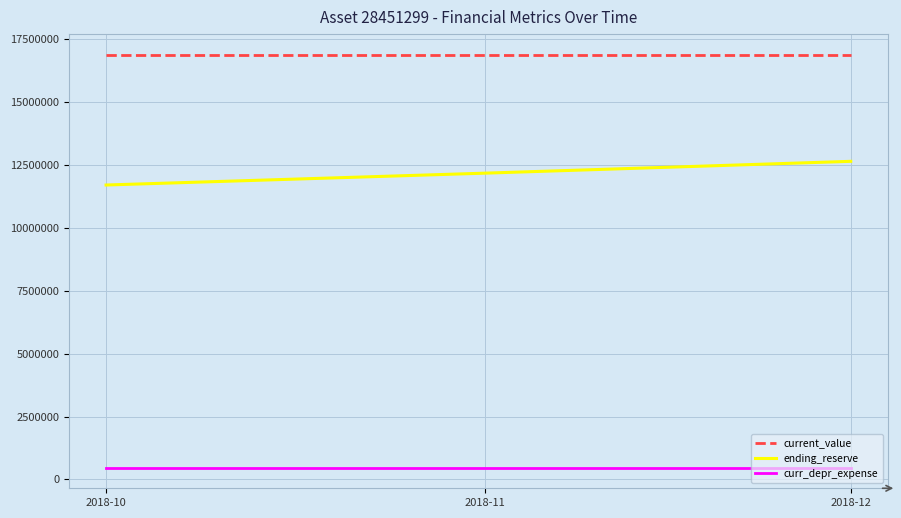

What are all the series names shown in the legend?

current_value, ending_reserve, curr_depr_expense